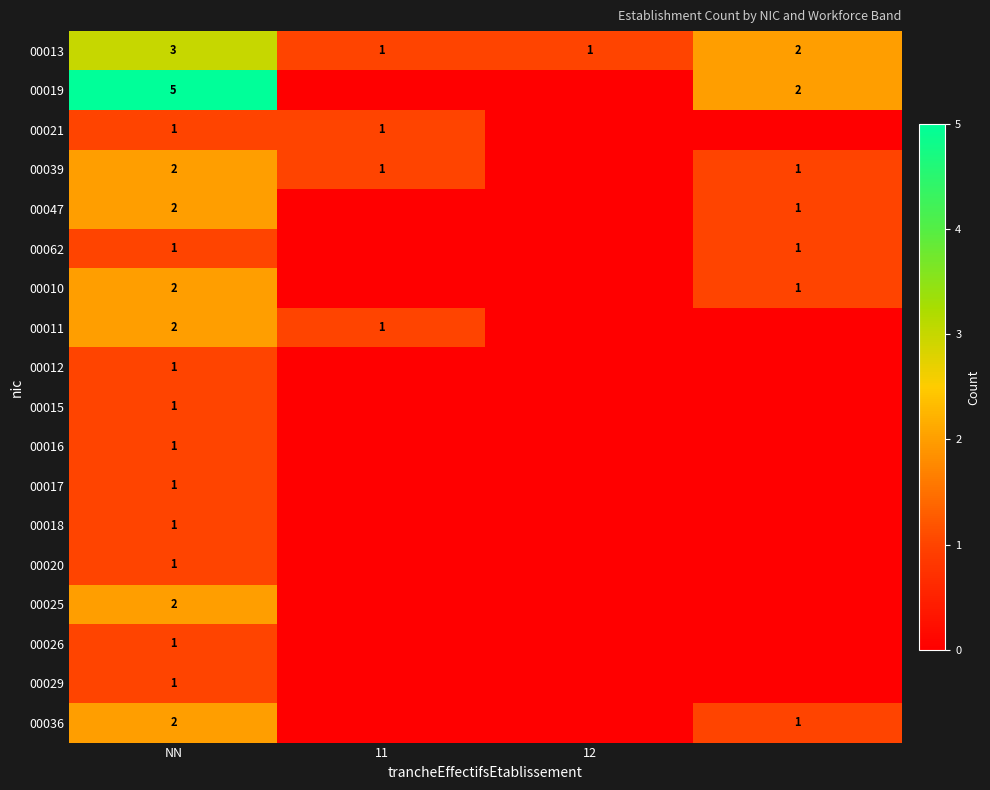

What is the spread (max minus min) of values at NN?

4